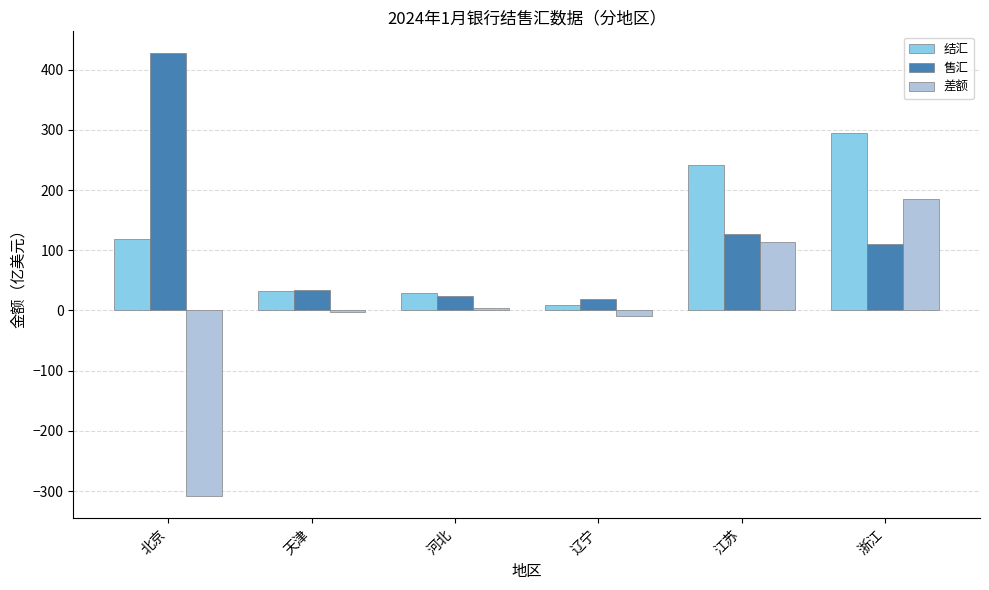

At which label does 结汇 reach its peak?

浙江